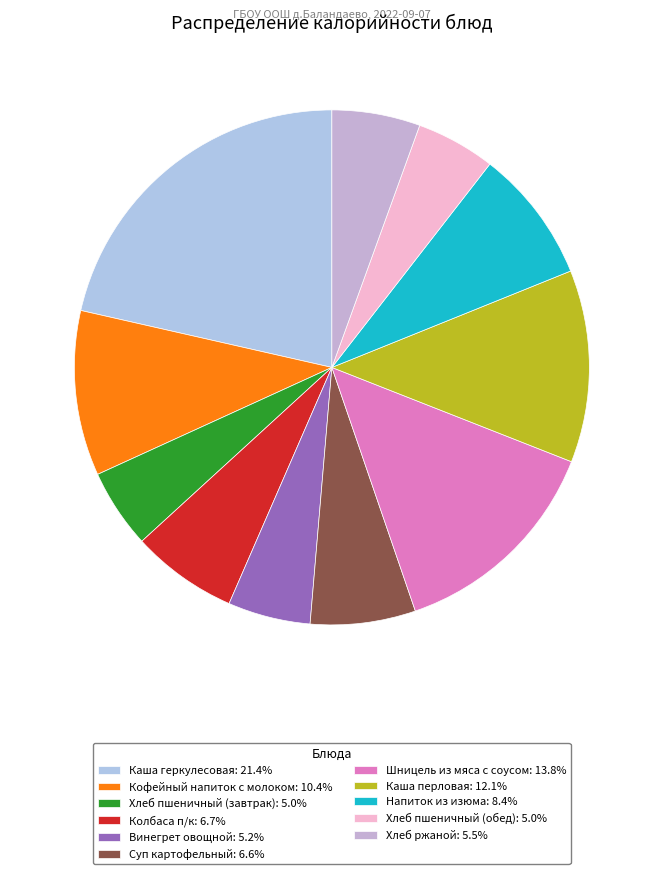

Is it true that Кофейный напиток с молоком is 10% of the pie?

True